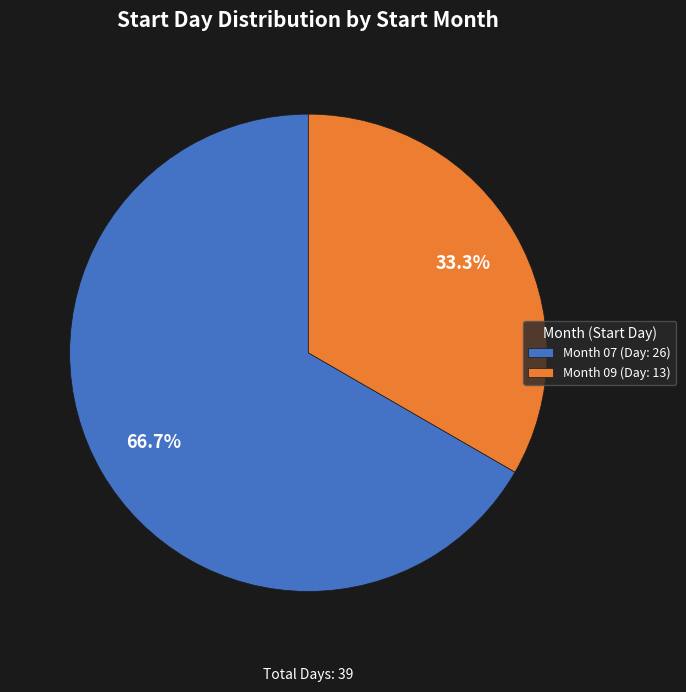

Which slice is the smallest?

Month 09 (Day: 13)